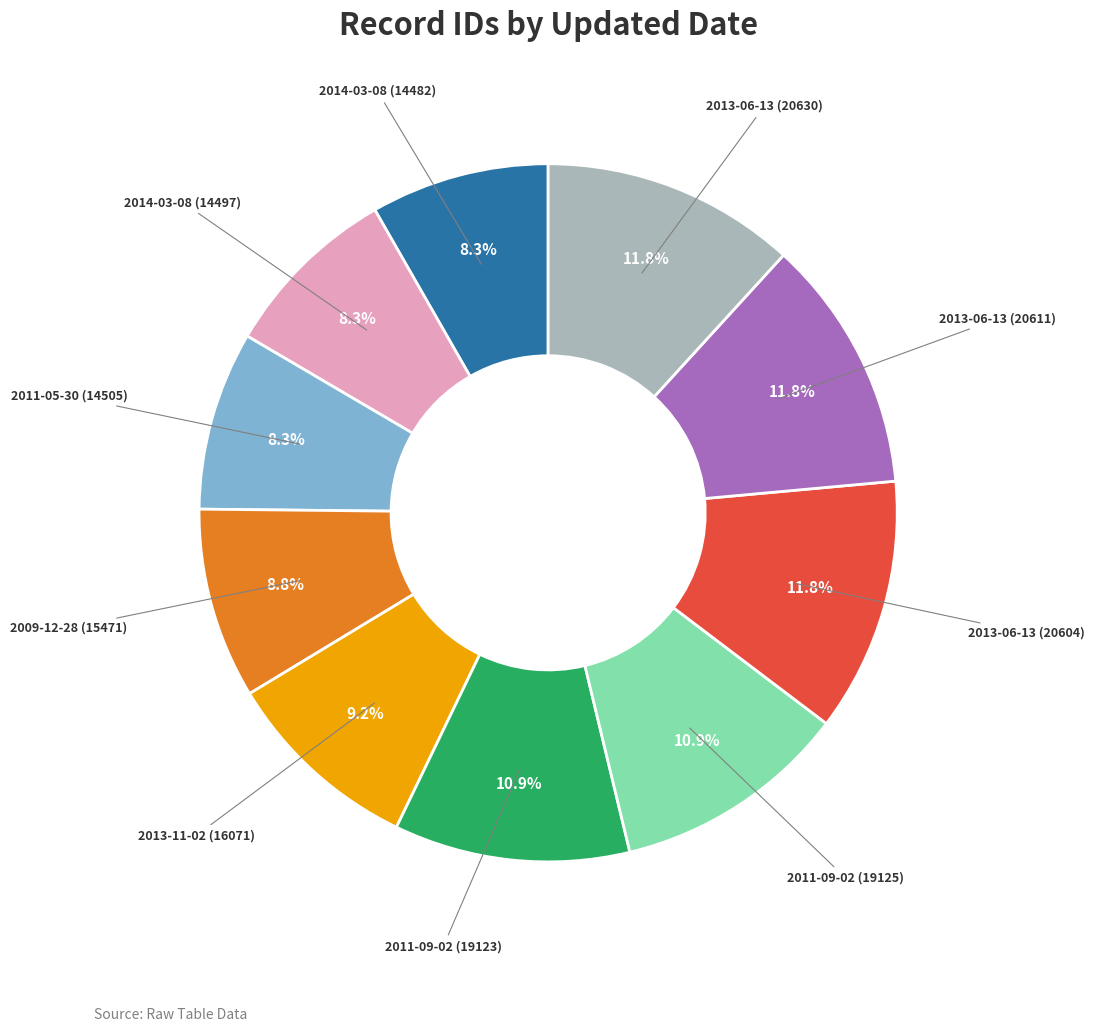

Is there any slice that represents more than half of the pie?

No